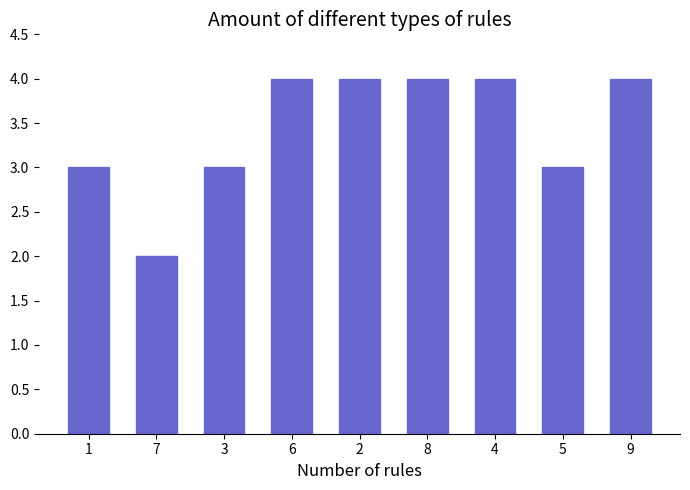

What is the label of the 5th bar from the right?

2